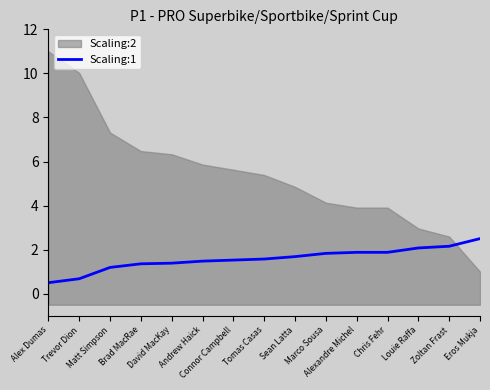

What is the minimum value for Scaling:1?

0.5